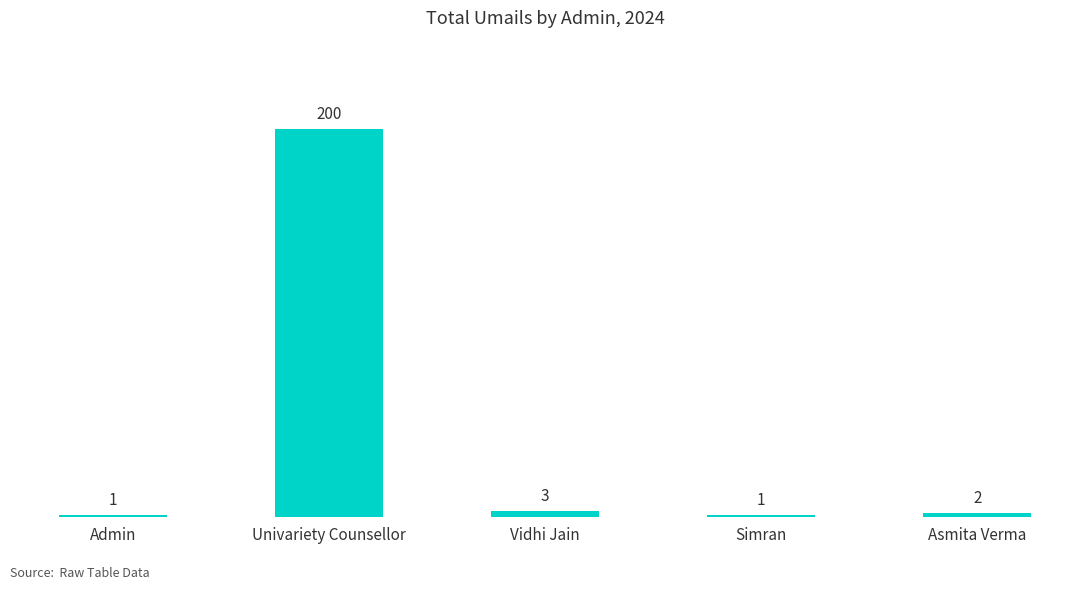

What is the sum of the values at Admin and Univariety Counsellor?

201